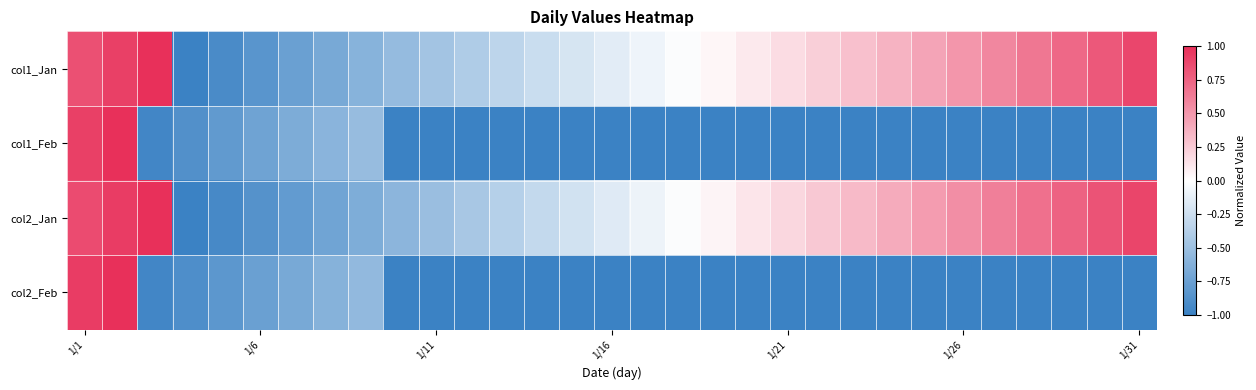

List the series in order of their peak value, highest first.

col1_Jan, col1_Feb, col2_Jan, col2_Feb